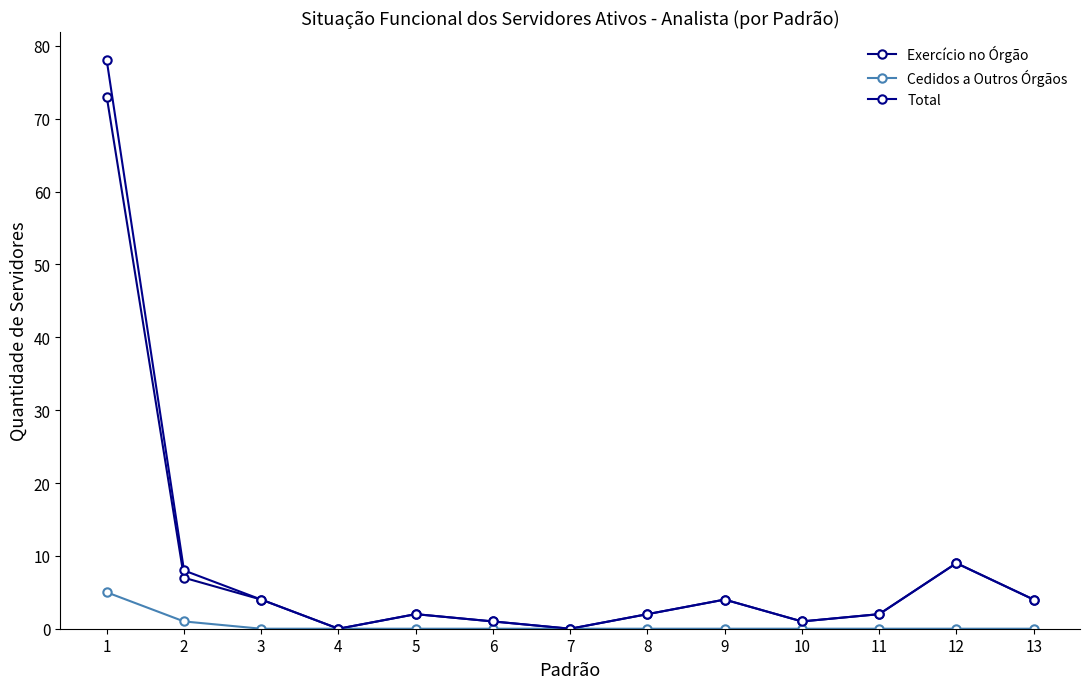

Which series changed the most between 3 and 4?

Exercício no Órgão